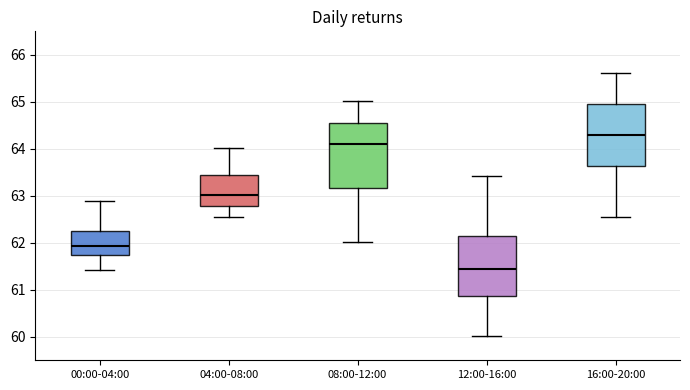

Reading left to right, read every box against the y-axis: the position of its median line, the range the box covers, and the ends of its whiskers. The values are not printed on the chart, so give them approximately, as read against the axis.

00:00-04:00: median 61.9, box 61.7 to 62.2, whiskers 61.4 to 62.9
04:00-08:00: median 63.0, box 62.8 to 63.4, whiskers 62.6 to 64.0
08:00-12:00: median 64.1, box 63.2 to 64.6, whiskers 62.0 to 65.0
12:00-16:00: median 61.4, box 60.9 to 62.2, whiskers 60.0 to 63.4
16:00-20:00: median 64.3, box 63.6 to 65.0, whiskers 62.5 to 65.6